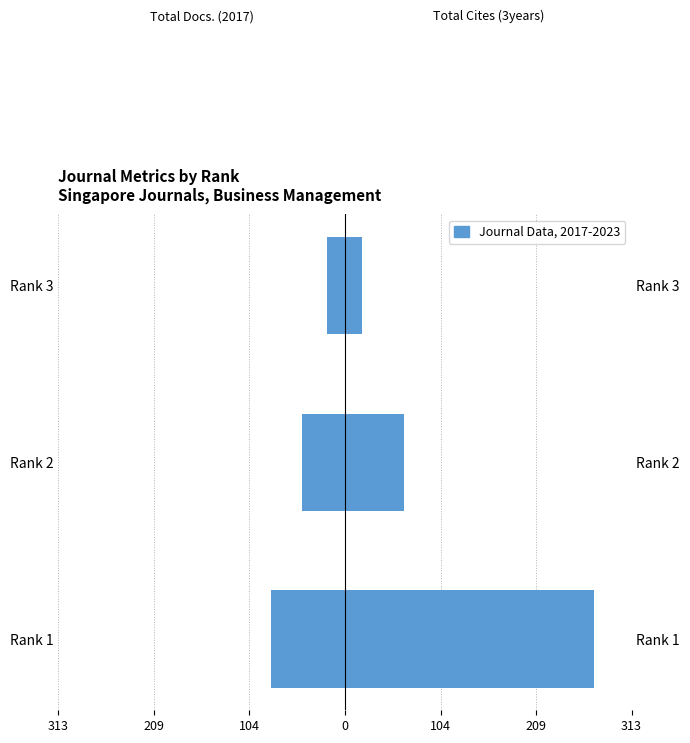

Reading right to left, transcribe all the data shown in this chart.

Total Docs. (2017): -20	-47	-81
Total Cites (3years): 19	65	273